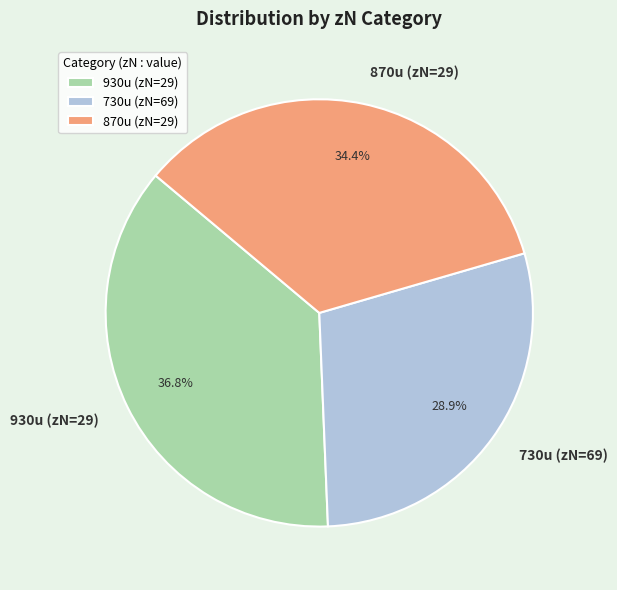

Between 930u (zN=29) and 730u (zN=69), which is larger?

930u (zN=29)